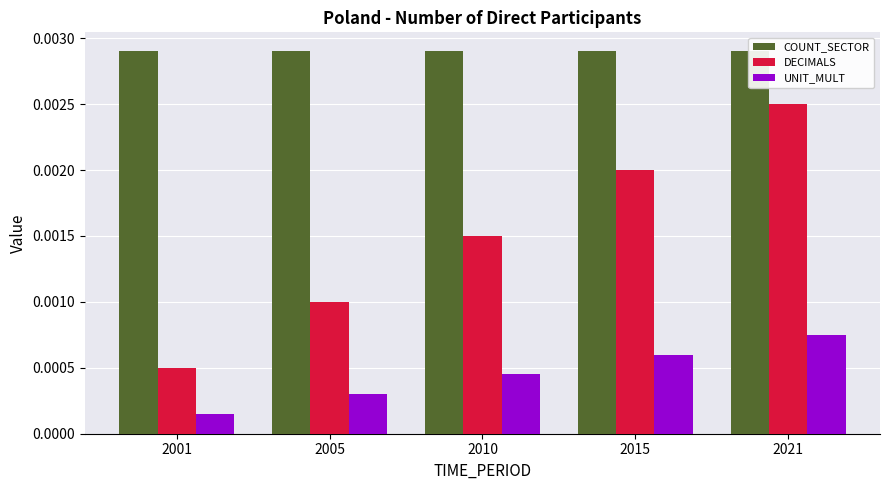

Rank the series by their maximum value, from lowest to highest.

UNIT_MULT, DECIMALS, COUNT_SECTOR